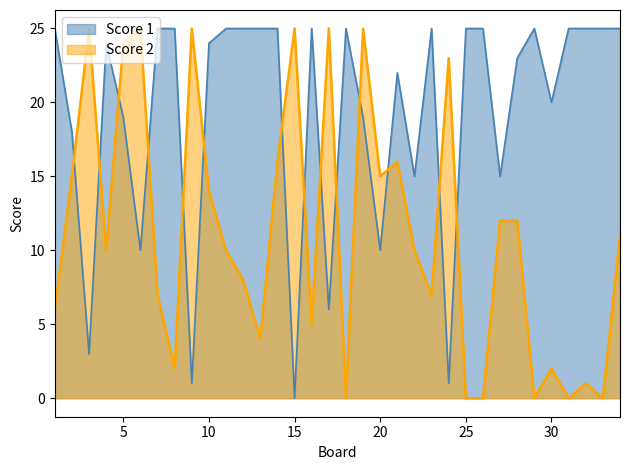

Which has a higher value, 12 or 22?

12